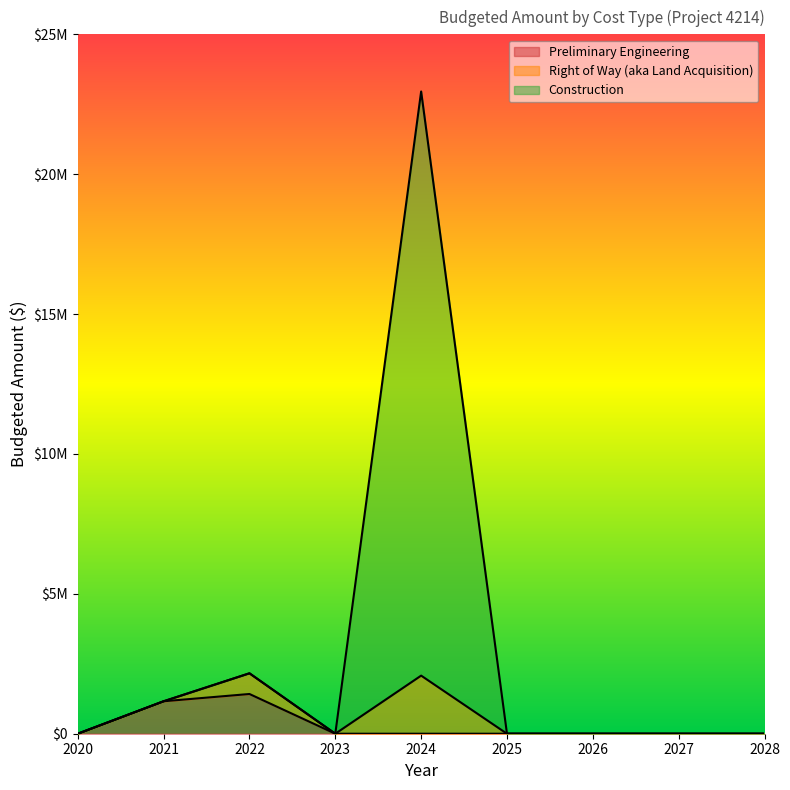

What are all the series names shown in the legend?

Preliminary Engineering, Right of Way (aka Land Acquisition), Construction